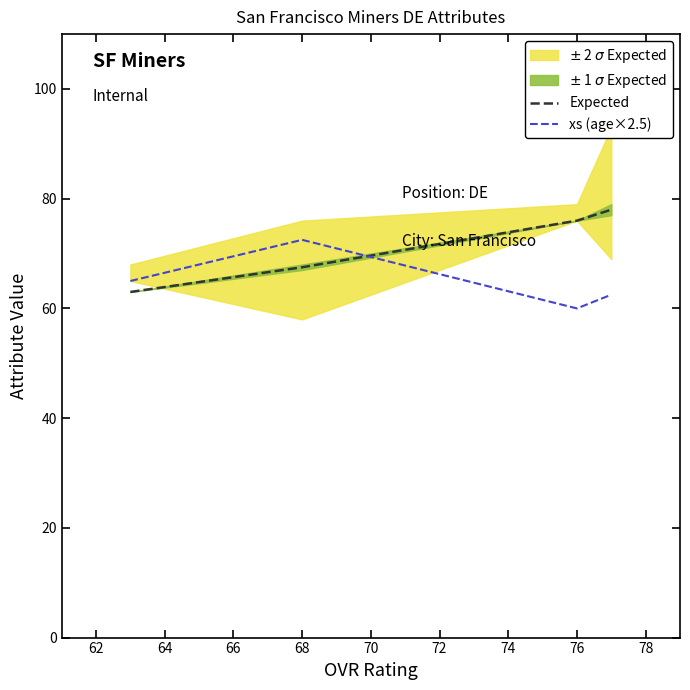

Is the value of Expected at 68 greater than the value of xs (age×2.5) at 76?

Yes